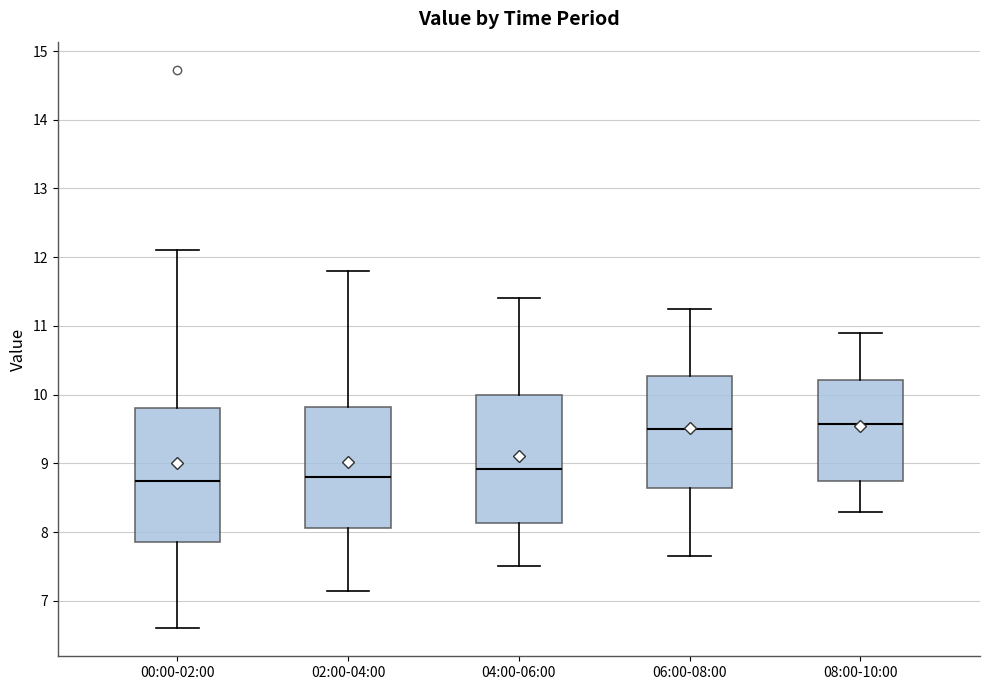

Reading left to right, transcribe this box plot: for each box, give where its median line is, the range the box spans, and where its two whiskers end, as read against the y-axis. The values are not printed on the chart, so give them approximately, as read against the axis.

00:00-02:00: median 8.8, box 7.9 to 9.8, whiskers 6.6 to 12.1
02:00-04:00: median 8.8, box 8.1 to 9.8, whiskers 7.2 to 11.8
04:00-06:00: median 8.9, box 8.1 to 10.0, whiskers 7.5 to 11.4
06:00-08:00: median 9.5, box 8.6 to 10.3, whiskers 7.7 to 11.3
08:00-10:00: median 9.6, box 8.7 to 10.2, whiskers 8.3 to 10.9